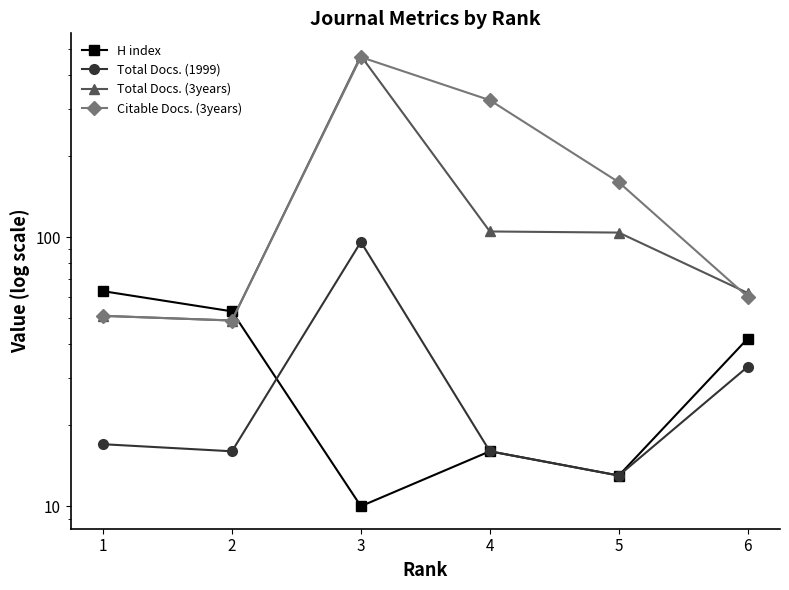

Reading left to right, list all the values displayed in this chart.

H index: 63	53	10	16	13	42
Total Docs. (1999): 17	16	96	16	13	33
Total Docs. (3years): 51	49	472	105	104	62
Citable Docs. (3years): 51	49	467	323	160	60